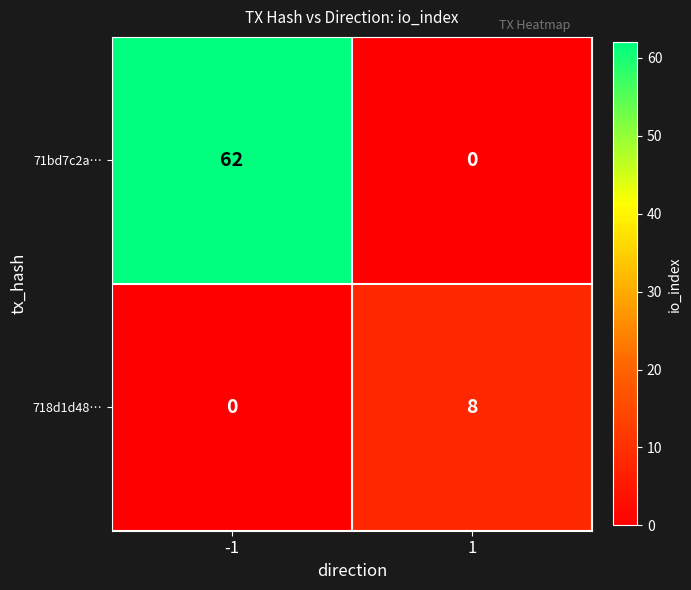

What is the total value across all series at -1?

62